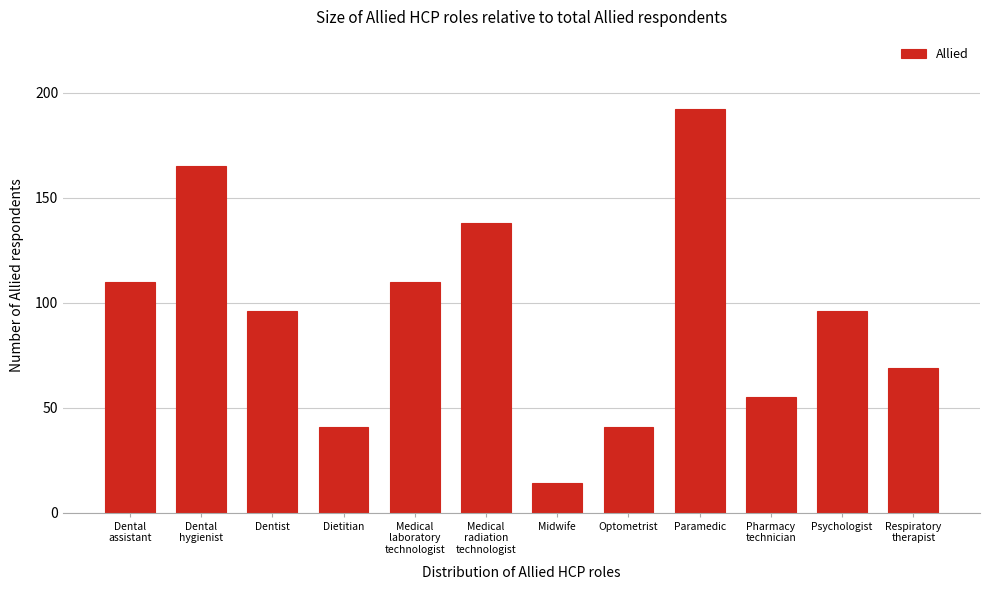

Reading right to left, list all the values displayed in this chart.

69	96	55	192	41	14	138	110	41	96	165	110